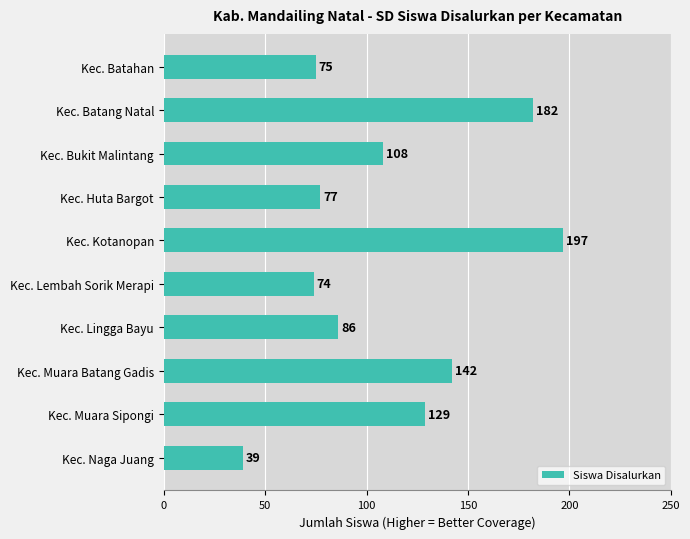

Rank the categories by value from lowest to highest.

Kec. Naga Juang, Kec. Lembah Sorik Merapi, Kec. Batahan, Kec. Huta Bargot, Kec. Lingga Bayu, Kec. Bukit Malintang, Kec. Muara Sipongi, Kec. Muara Batang Gadis, Kec. Batang Natal, Kec. Kotanopan